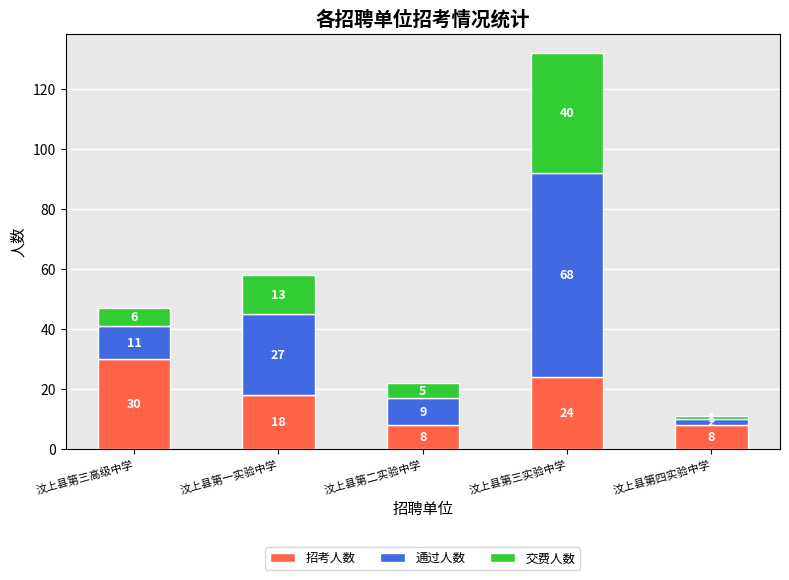

What is the total value across all series at 汶上县第三高级中学?

47